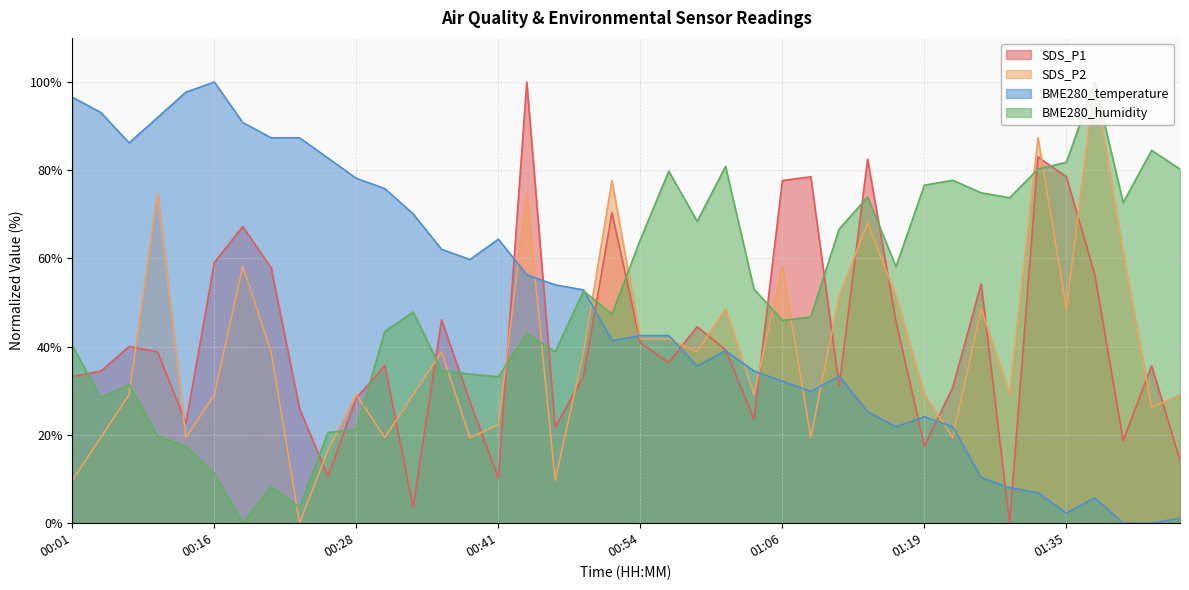

What are all the series names shown in the legend?

SDS_P1, SDS_P2, BME280_temperature, BME280_humidity